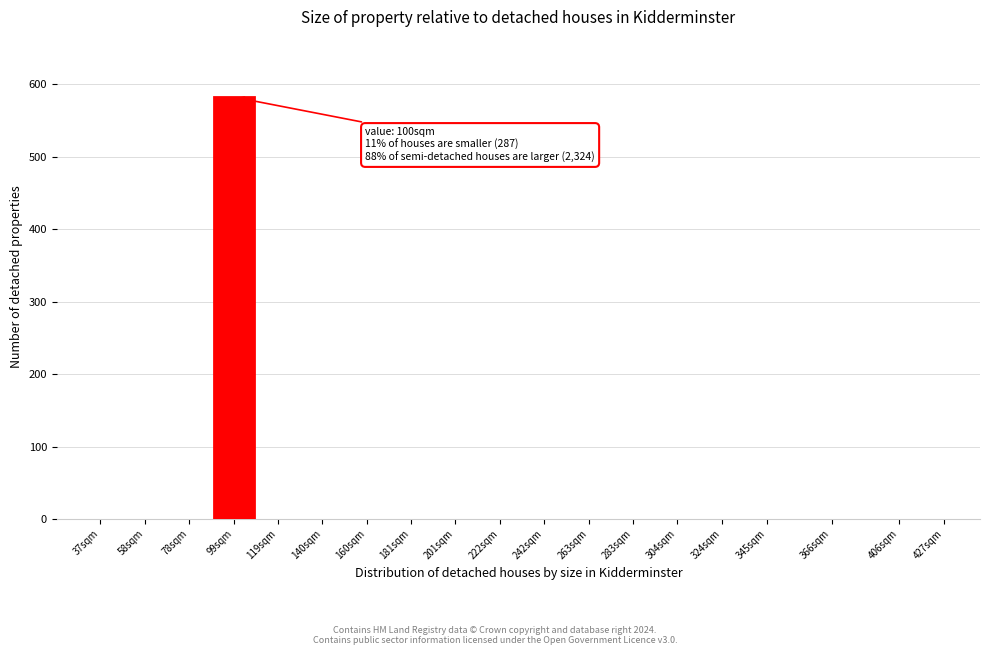

Reading right to left, extract all data points from this chart.

427sqm=0	406sqm=0	366sqm=0	345sqm=0	324sqm=0	304sqm=0	283sqm=0	263sqm=0	242sqm=0	222sqm=0	201sqm=0	181sqm=0	160sqm=0	140sqm=0	119sqm=0	99sqm=582	78sqm=0	58sqm=0	37sqm=0